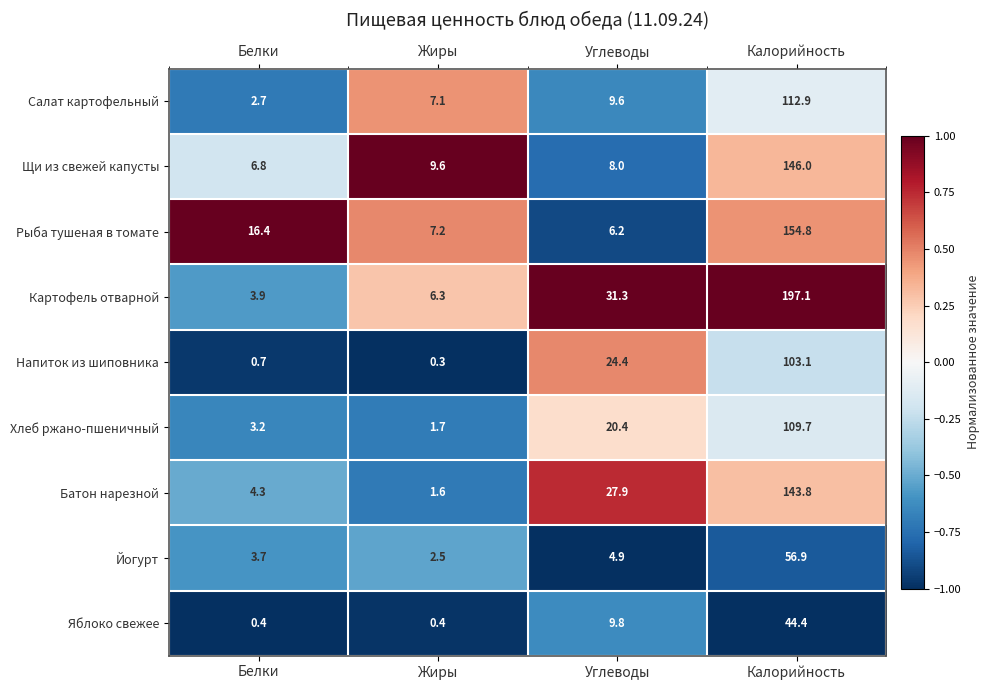

At Белки, list the series in order from largest to smallest.

Рыба тушеная в томате, Щи из свежей капусты, Батон нарезной, Картофель отварной, Йогурт, Хлеб ржано-пшеничный, Салат картофельный, Напиток из шиповника, Яблоко свежее